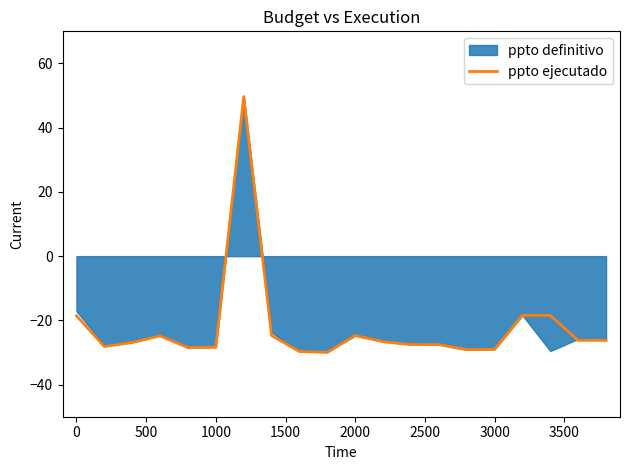

How many data points are above -26?

7